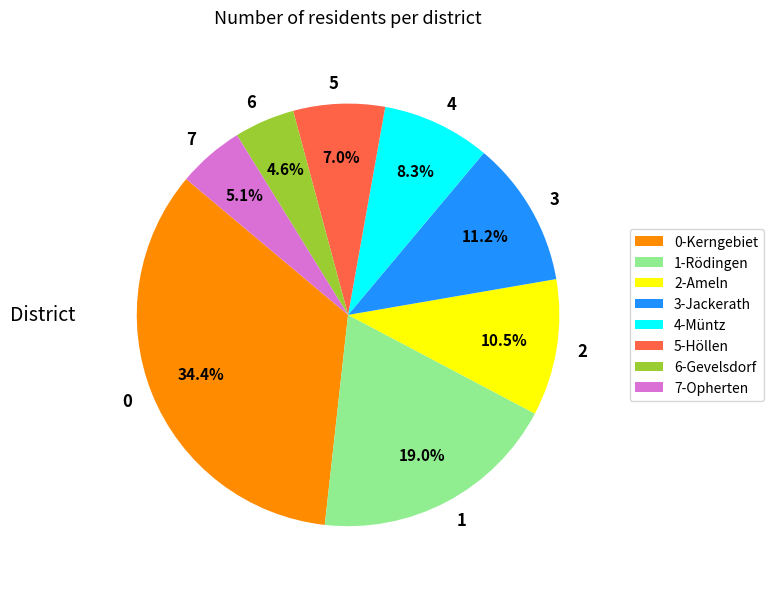

Which has a higher value, 5 or 7?

5